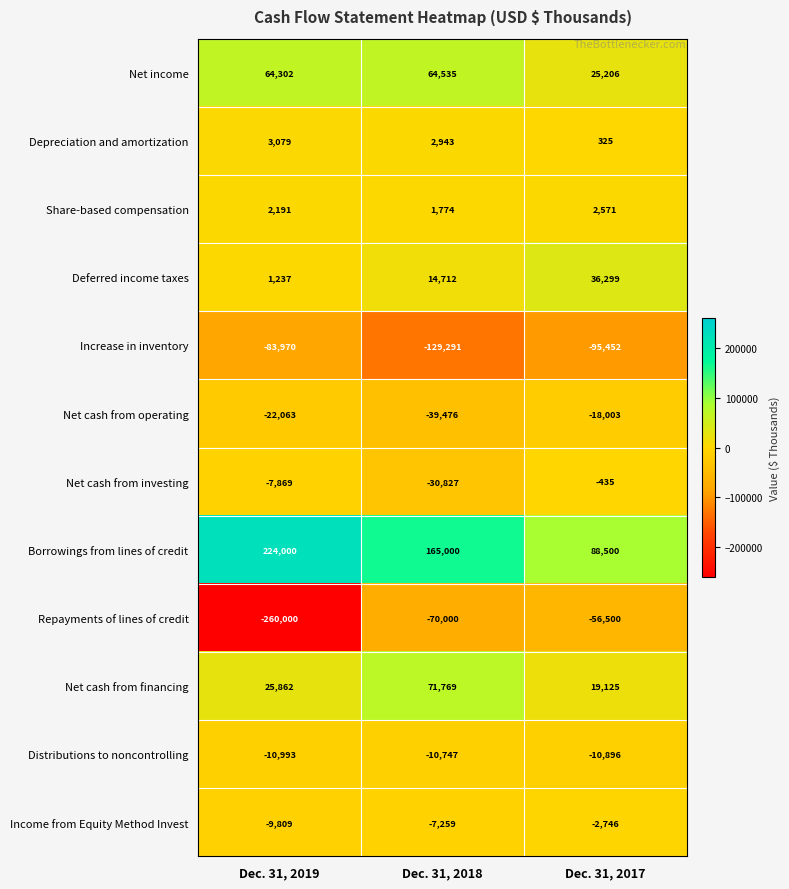

Rank the series at Dec. 31, 2017 from highest to lowest value.

Borrowings from lines of credit, Deferred income taxes, Net income, Net cash from financing, Share-based compensation, Depreciation and amortization, Net cash from investing, Income from Equity Method Invest, Distributions to noncontrolling, Net cash from operating, Repayments of lines of credit, Increase in inventory